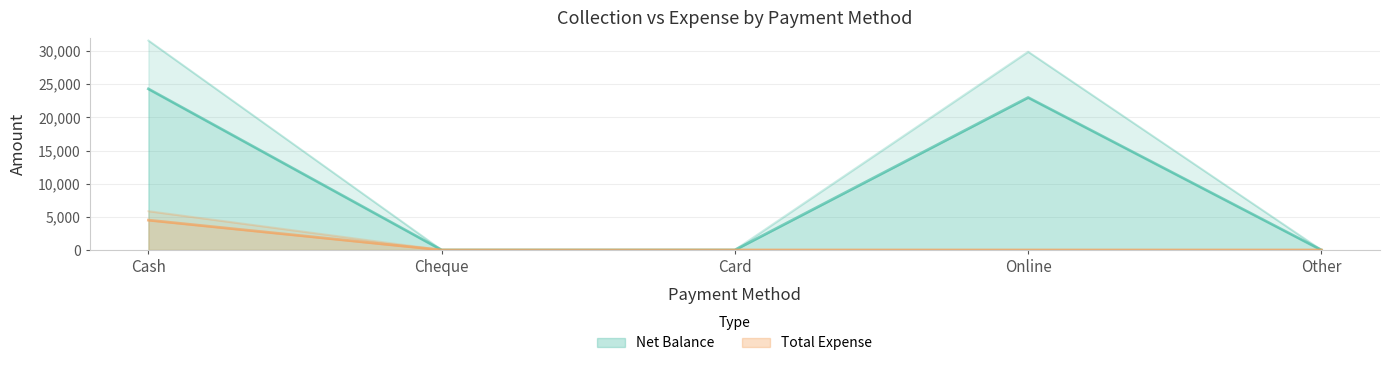

True or false: Net Balance has more than 0 interior local peaks.

True